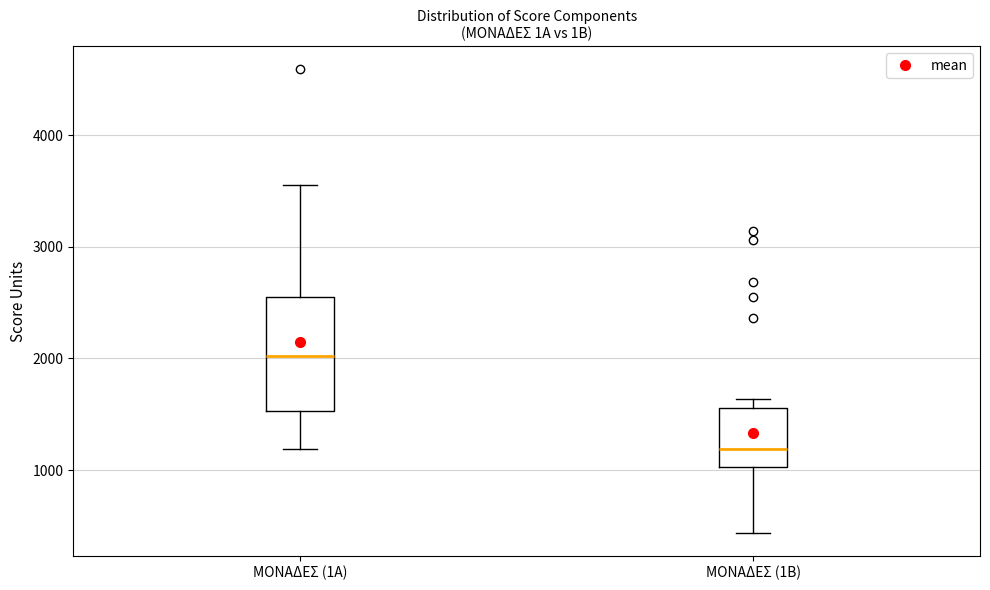

Where does the median line of the box for ΜΟΝΑΔΕΣ (1Α) sit on the y-axis? The values are not printed on the chart, so give them approximately, as read against the axis.

2000